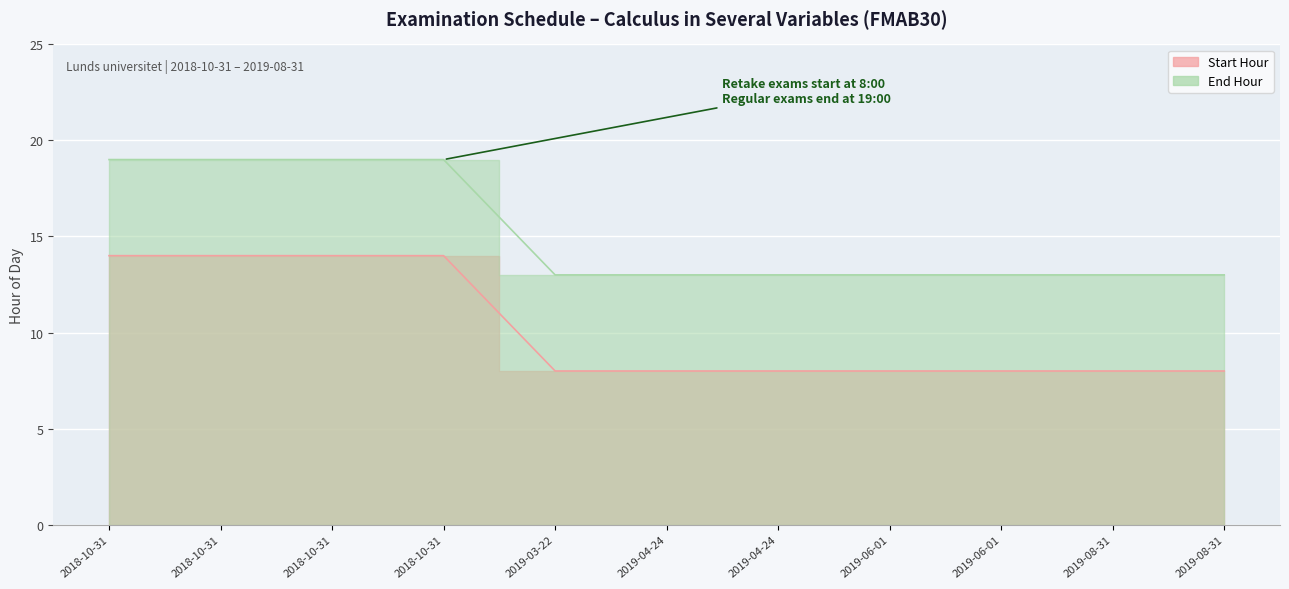

The End Hour series shows 13 at 2019-08-31. True or false?

True